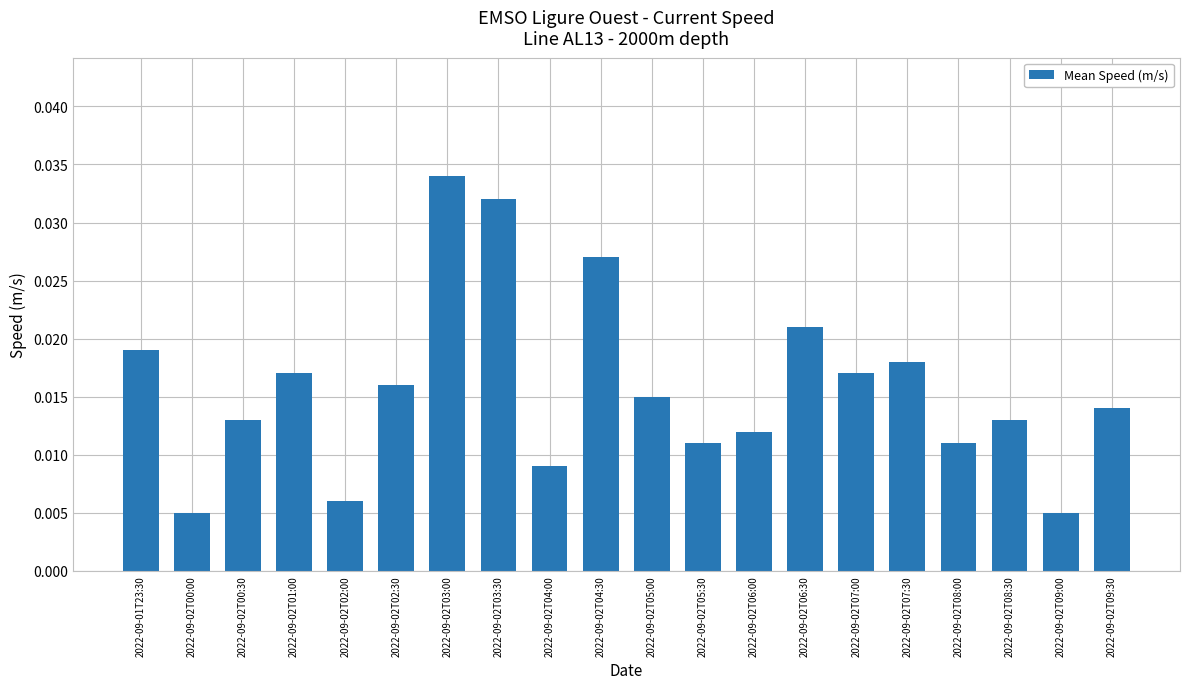

What is the sum of all values?

0.3